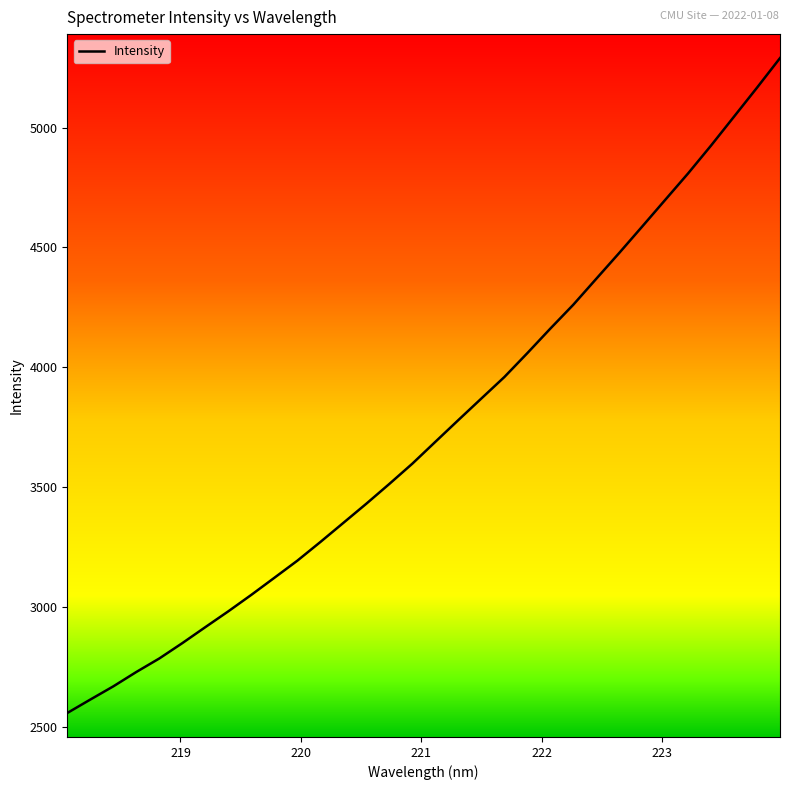

Reading left to right, list all the values displayed in this chart.

2558.1	2614.1	2669.2	2729.2	2785.6	2849.6	2916.3	2982.4	3051.1	3122.1	3193.6	3271.4	3351.2	3431.3	3513.7	3598.2	3689.3	3779.9	3869.8	3959.3	4059.0	4161.3	4260.9	4369.1	4477.0	4587.2	4698.2	4809.0	4925.3	5045.8	5166.5	5289.8